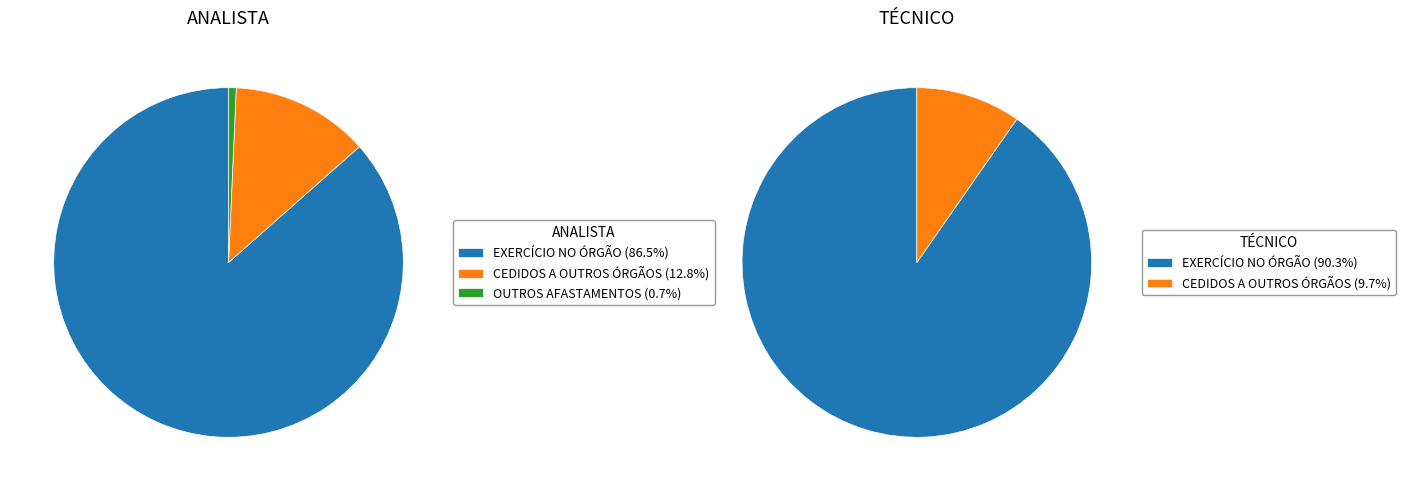

Is it true that TOTAL TÉCNICO is 53% of the pie?

True